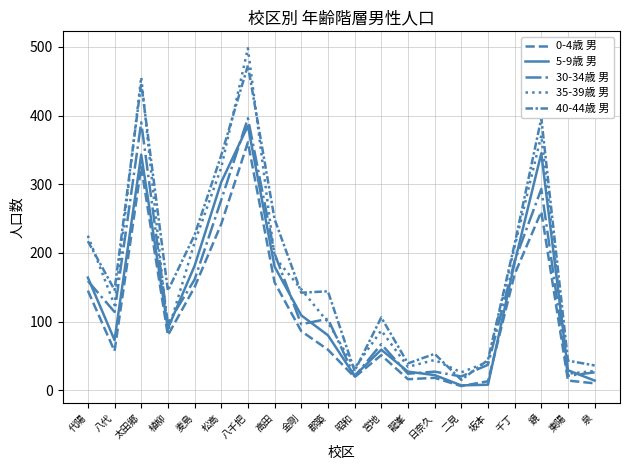

What is the value of the 40-44歳 男 point at the 16th from the left?

44